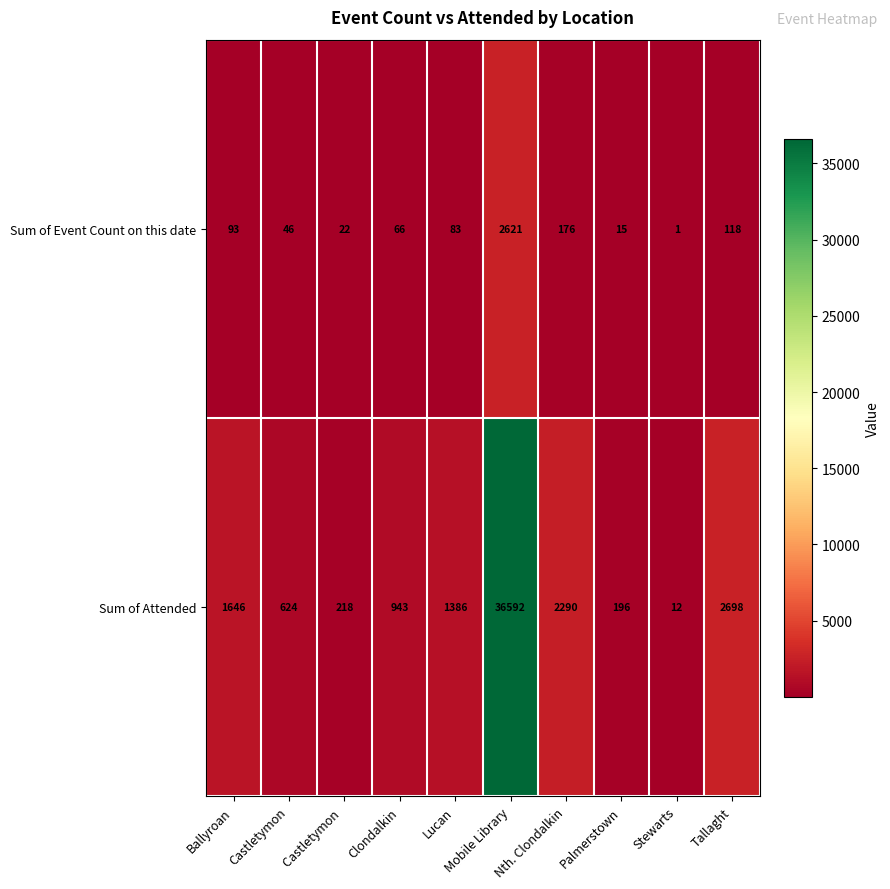

What is the spread (max minus min) of values at Castletymon ?

196